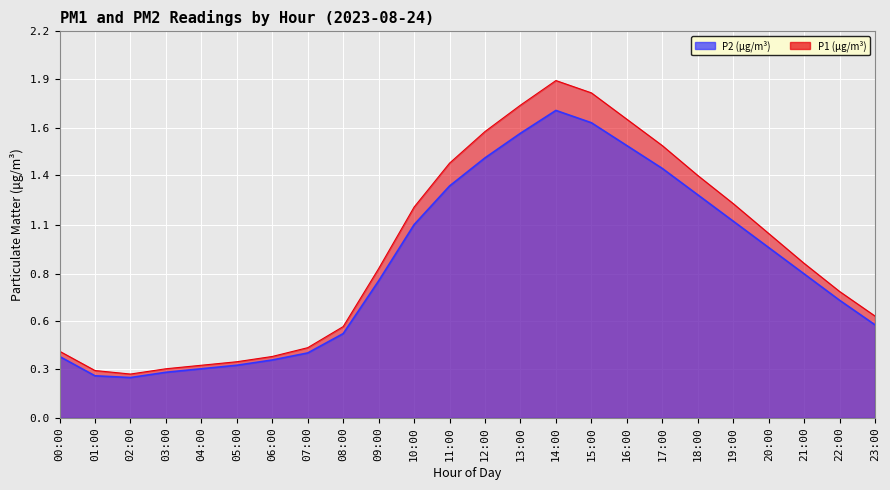

True or false: P1 has a value of 1.1 at 17:00.

False